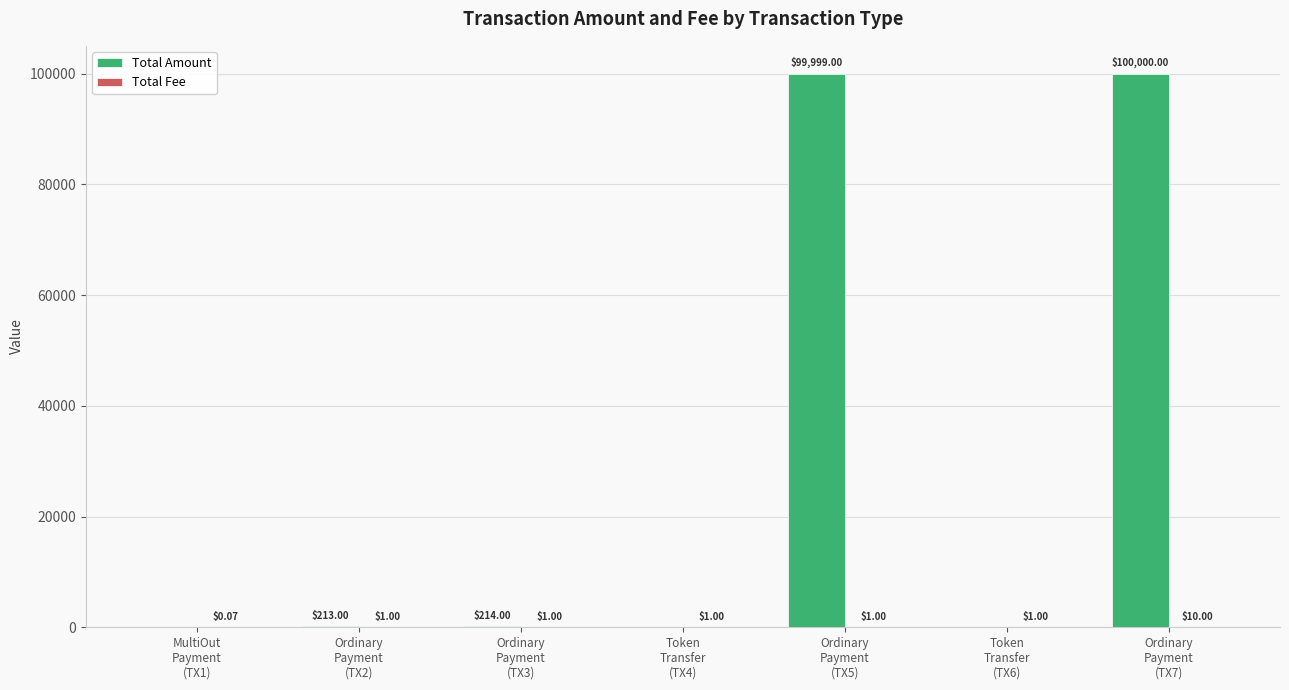

Which series has the largest total across all categories?

Total Amount